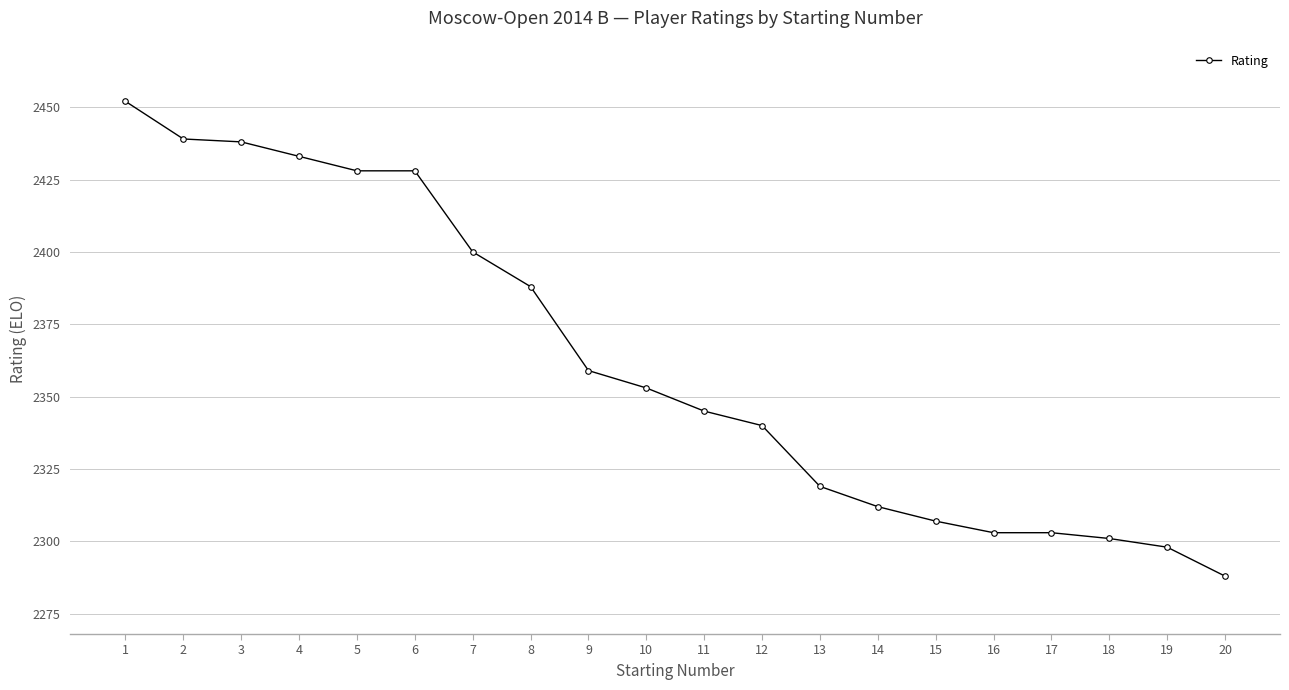

What is the difference between the second highest and second lowest values?

141